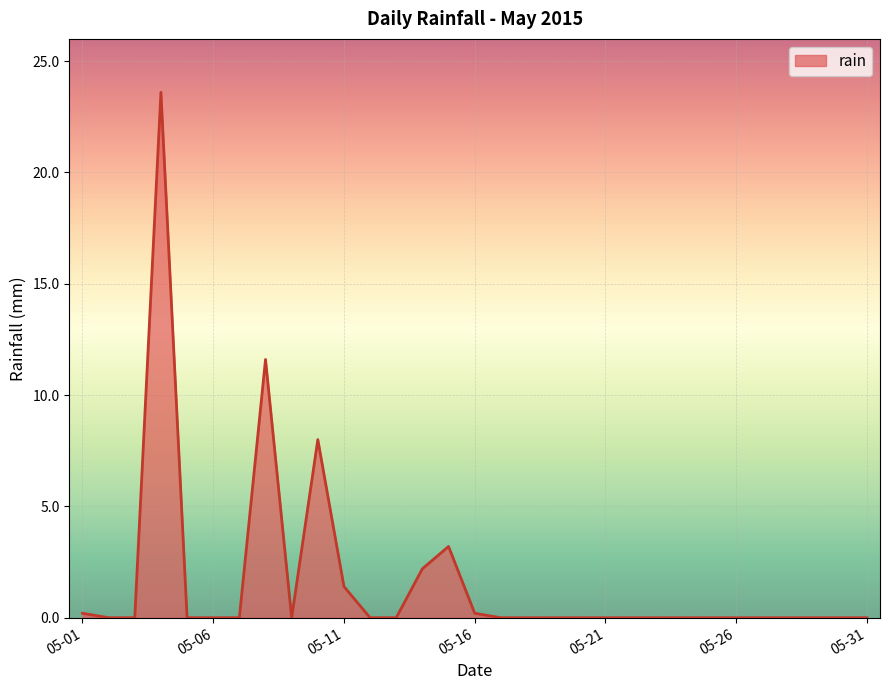

How many lines are shown in the chart?

1